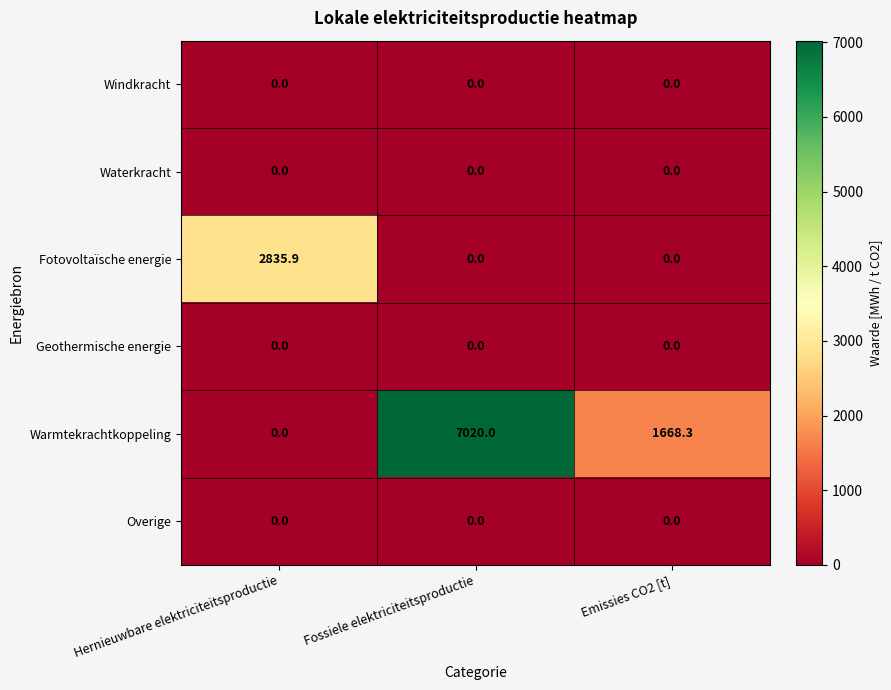

At which category does the chart reach its peak across all series?

Fossiele elektriciteitsproductie